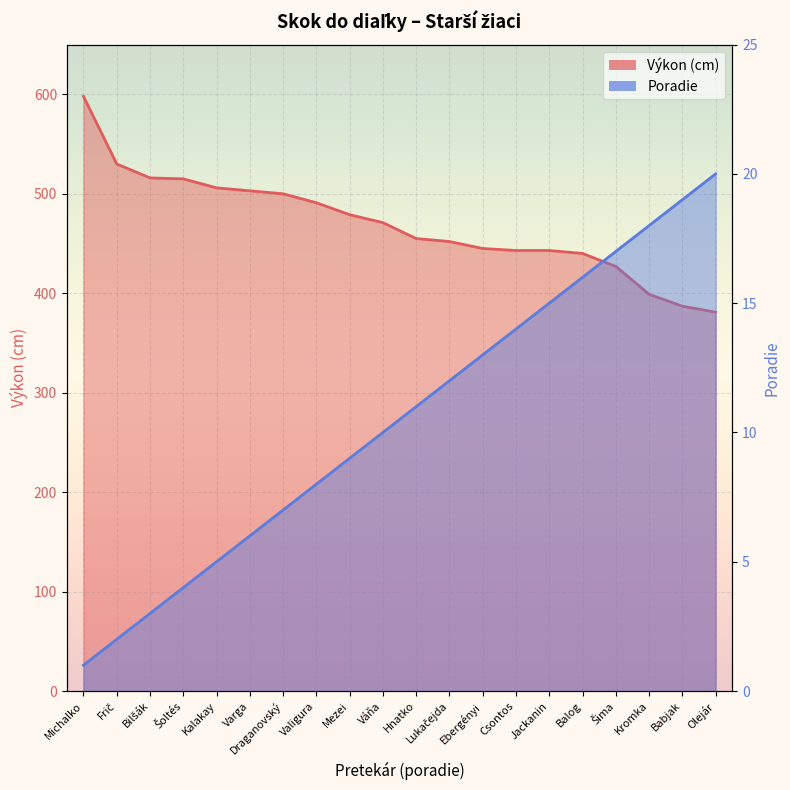

At which label is Poradie closest to 10?

Váňa